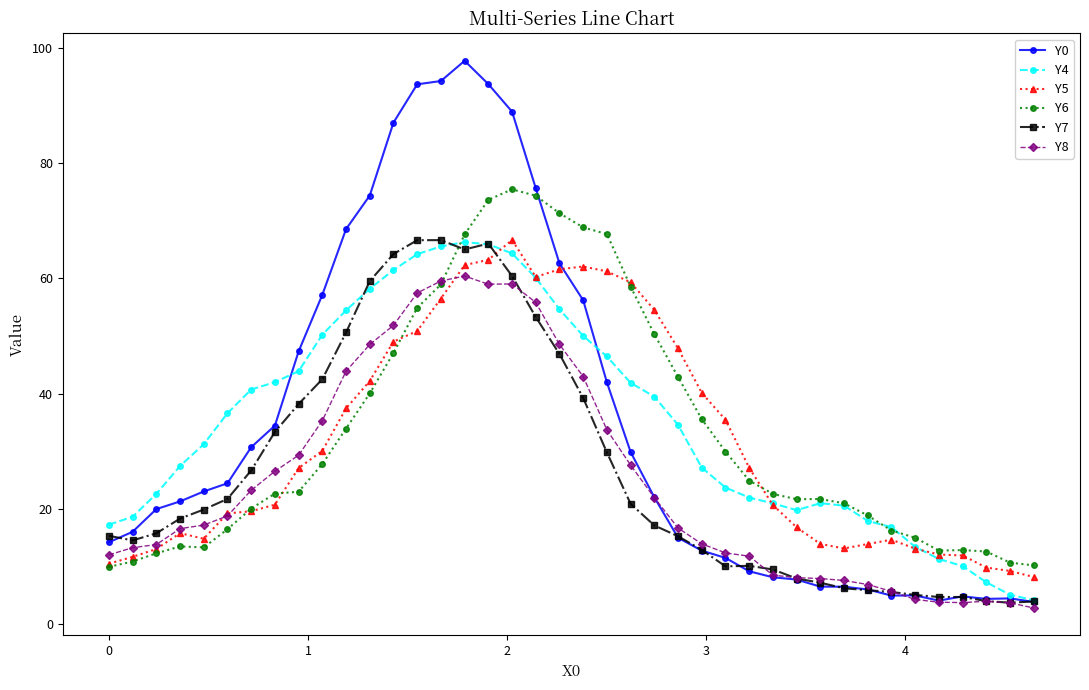

What are all the series names shown in the legend?

Y0, Y4, Y5, Y6, Y7, Y8